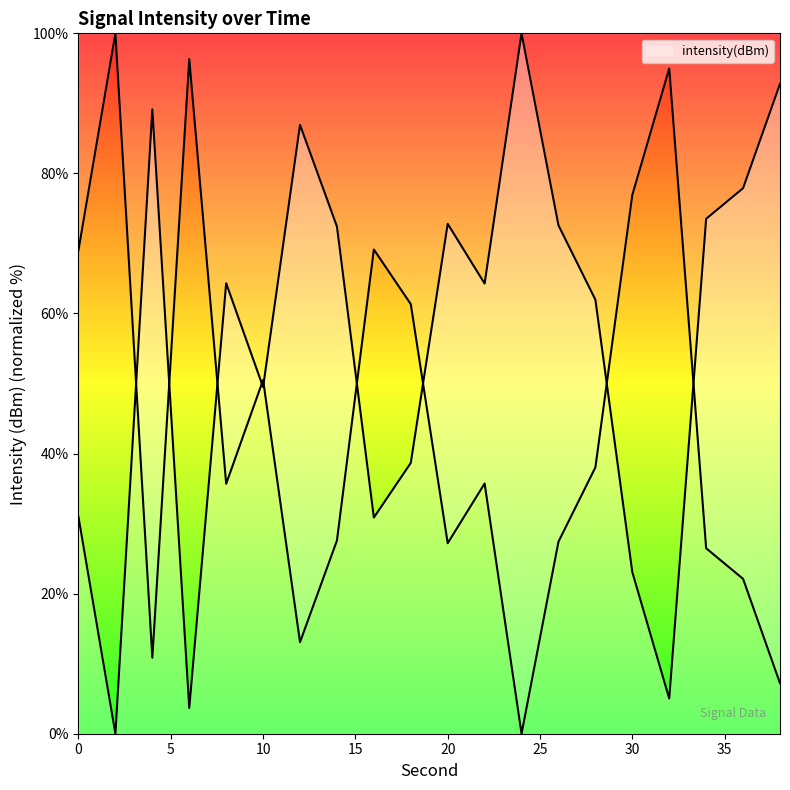

How many data points are above 64?

11